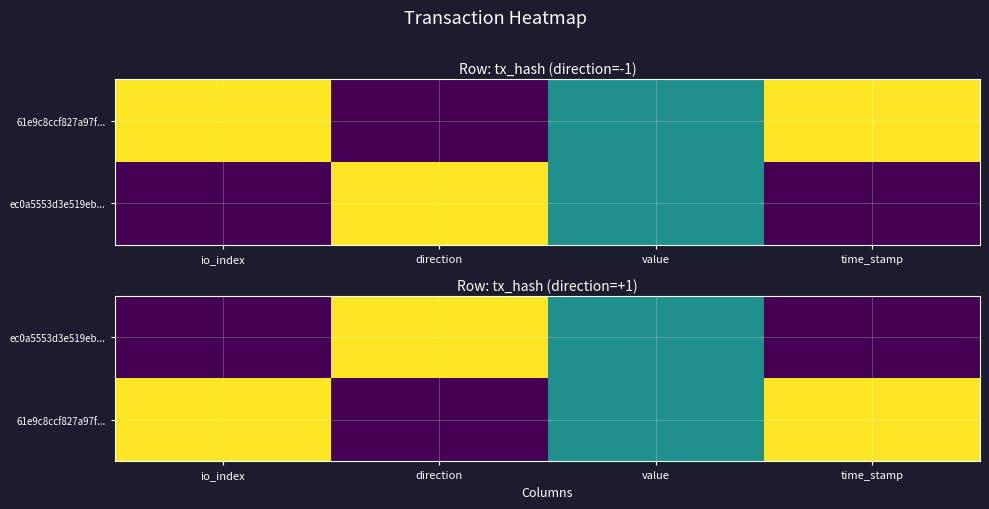

What is the difference between the maximum and minimum values in the ec0a5553d3e519eb... series?

1.0